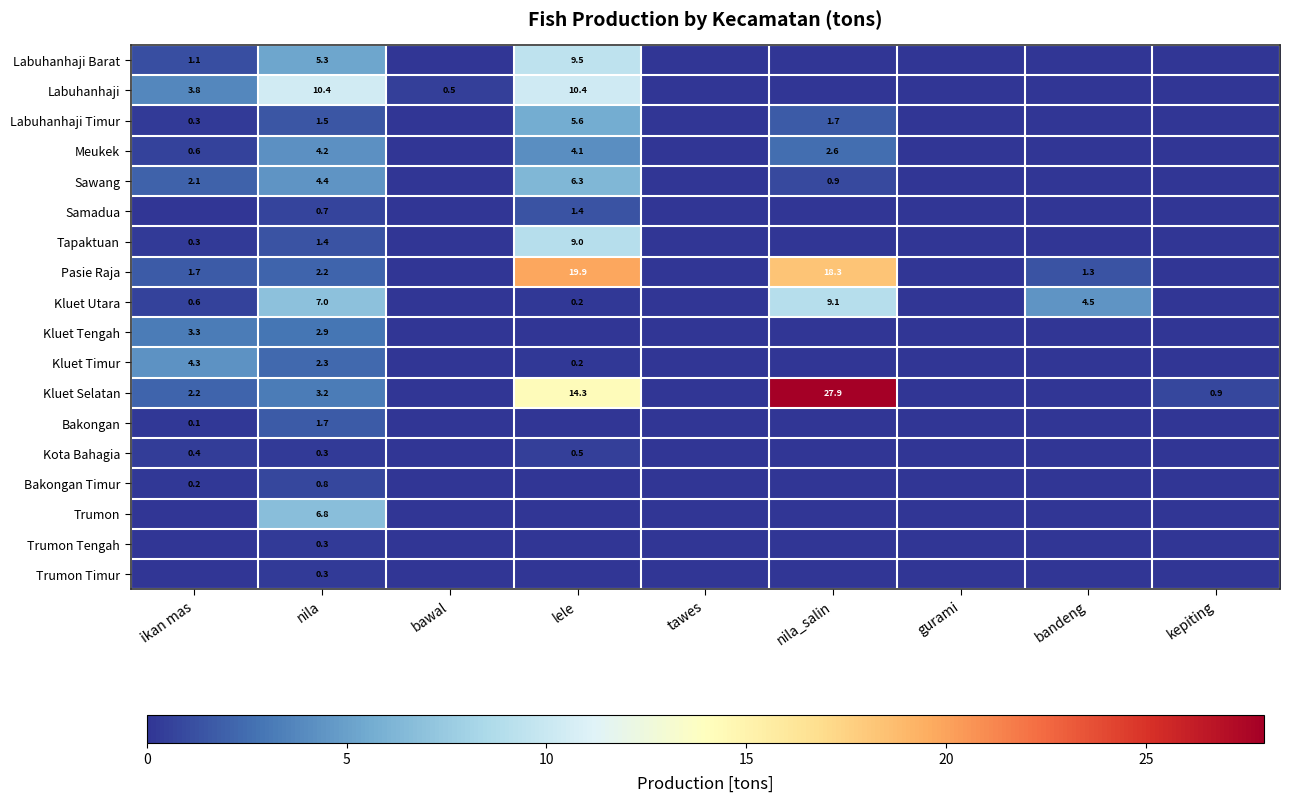

The value of Kluet Utara at bandeng is 8.0. True or false?

False